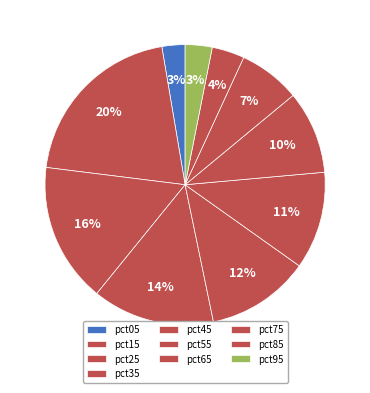

How many slices are in this pie chart?

10